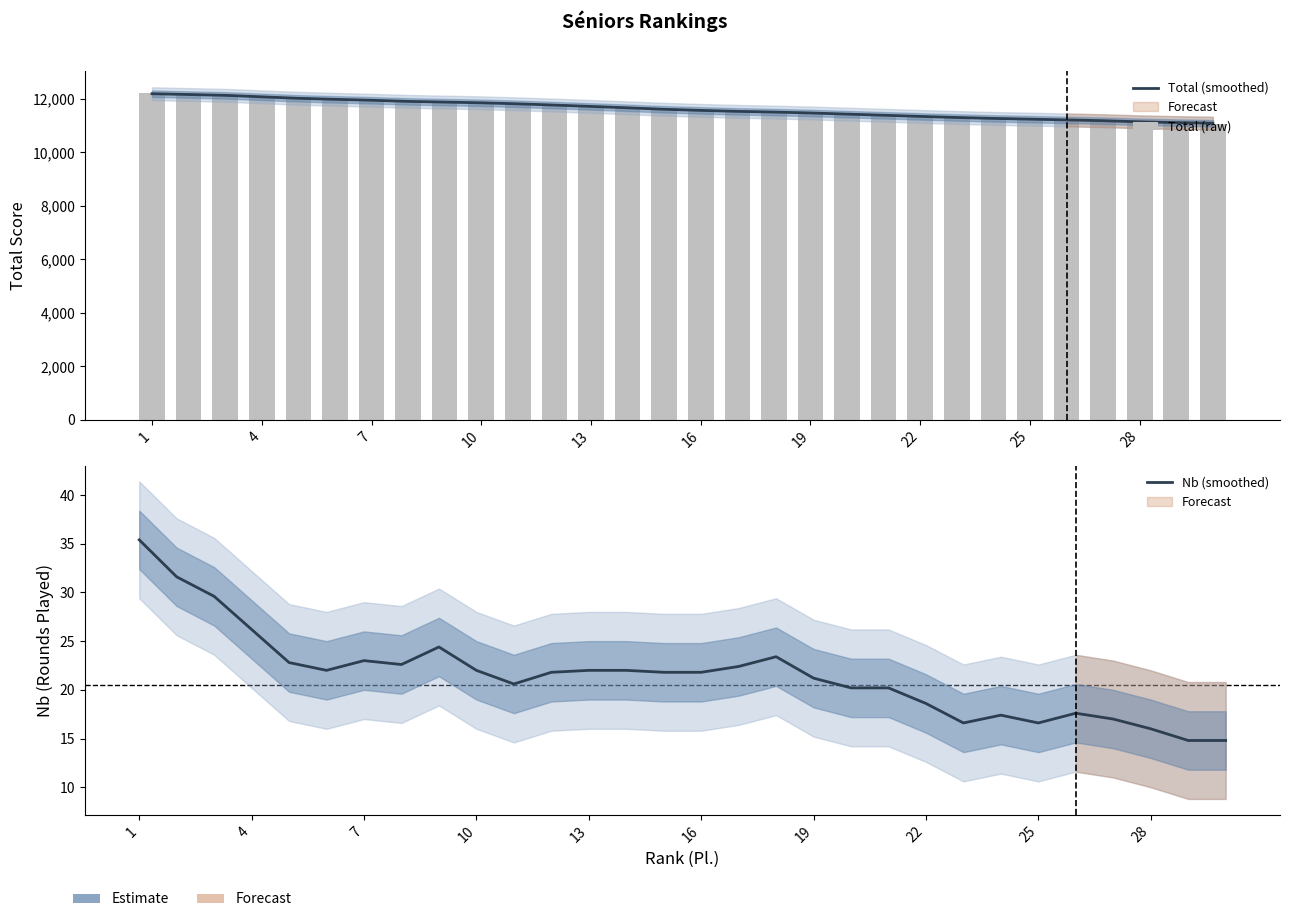

How many data points in Total (smoothed) are less than 11615?

15